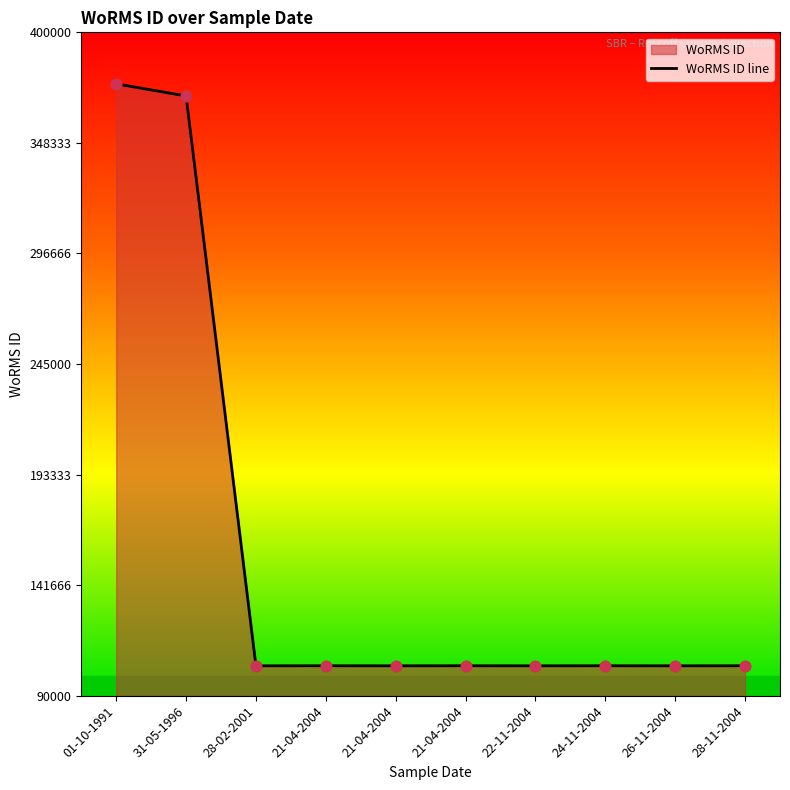

What is the change in value from 01-10-1991 to 21-04-2004?

-271932